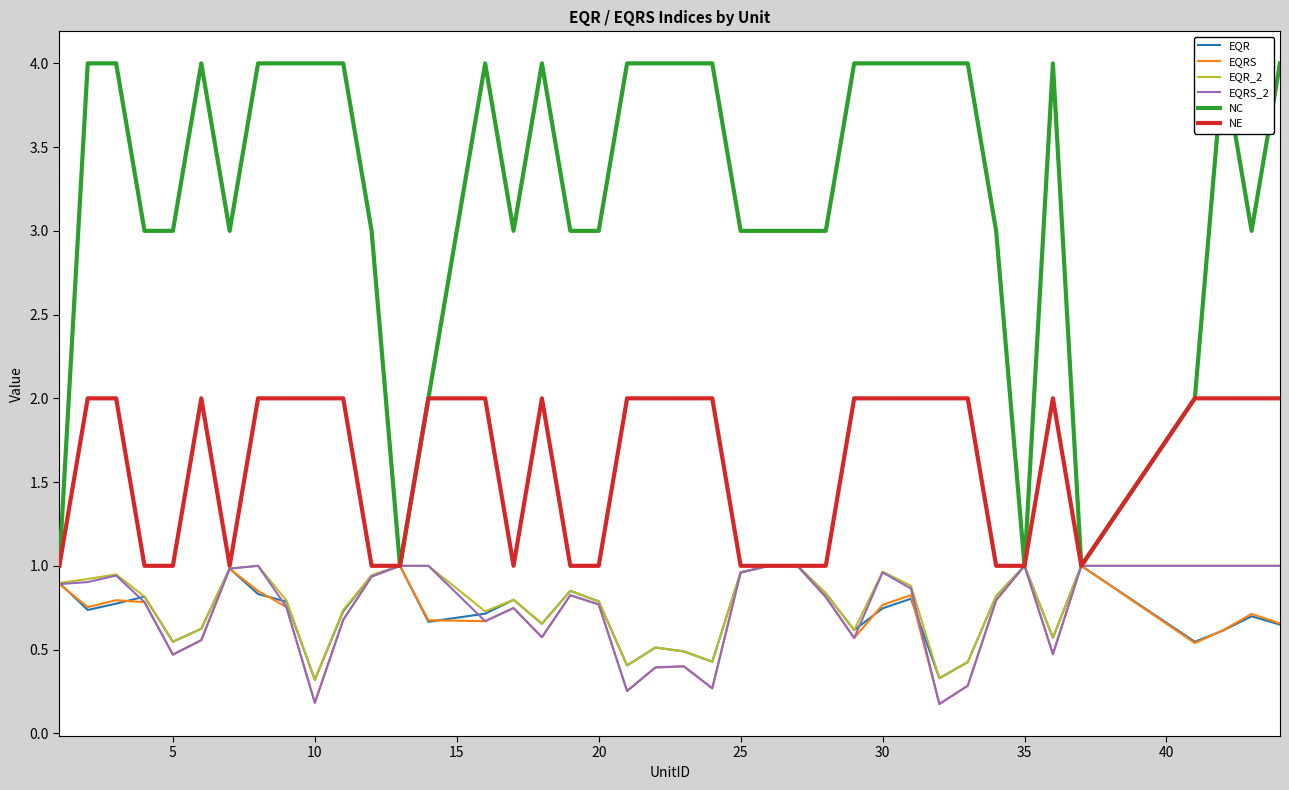

Reading right to left, what are all the values shown in this chart?

EQR: 0.6	0.7	0.6	0.5	1.0	0.6	1.0	0.8	0.4	0.3	0.8	0.7	0.6	0.8	1.0	1.0	1.0	0.4	0.5	0.5	0.4	0.8	0.9	0.7	0.8	0.7	0.7	1.0	0.9	0.7	0.3	0.8	0.8	1.0	0.6	0.5	0.8	0.8	0.7	0.9
EQRS: 0.7	0.7	0.6	0.5	1.0	0.5	1.0	0.8	0.3	0.2	0.8	0.8	0.6	0.8	1.0	1.0	1.0	0.3	0.4	0.4	0.3	0.8	0.8	0.6	0.7	0.7	0.7	1.0	0.9	0.7	0.2	0.8	0.9	1.0	0.6	0.5	0.8	0.8	0.8	0.9
EQR_2: 1.0	1.0	1.0	1.0	1.0	0.6	1.0	0.8	0.4	0.3	0.9	1.0	0.6	0.8	1.0	1.0	1.0	0.4	0.5	0.5	0.4	0.8	0.9	0.7	0.8	0.7	1.0	1.0	0.9	0.7	0.3	0.8	1.0	1.0	0.6	0.5	0.8	0.9	0.9	0.9
EQRS_2: 1.0	1.0	1.0	1.0	1.0	0.5	1.0	0.8	0.3	0.2	0.9	1.0	0.6	0.8	1.0	1.0	1.0	0.3	0.4	0.4	0.3	0.8	0.8	0.6	0.7	0.7	1.0	1.0	0.9	0.7	0.2	0.8	1.0	1.0	0.6	0.5	0.8	0.9	0.9	0.9
NC: 4.0	3.0	4.0	2.0	1.0	4.0	1.0	3.0	4.0	4.0	4.0	4.0	4.0	3.0	3.0	3.0	3.0	4.0	4.0	4.0	4.0	3.0	3.0	4.0	3.0	4.0	2.0	1.0	3.0	4.0	4.0	4.0	4.0	3.0	4.0	3.0	3.0	4.0	4.0	1.0
NE: 2.0	2.0	2.0	2.0	1.0	2.0	1.0	1.0	2.0	2.0	2.0	2.0	2.0	1.0	1.0	1.0	1.0	2.0	2.0	2.0	2.0	1.0	1.0	2.0	1.0	2.0	2.0	1.0	1.0	2.0	2.0	2.0	2.0	1.0	2.0	1.0	1.0	2.0	2.0	1.0